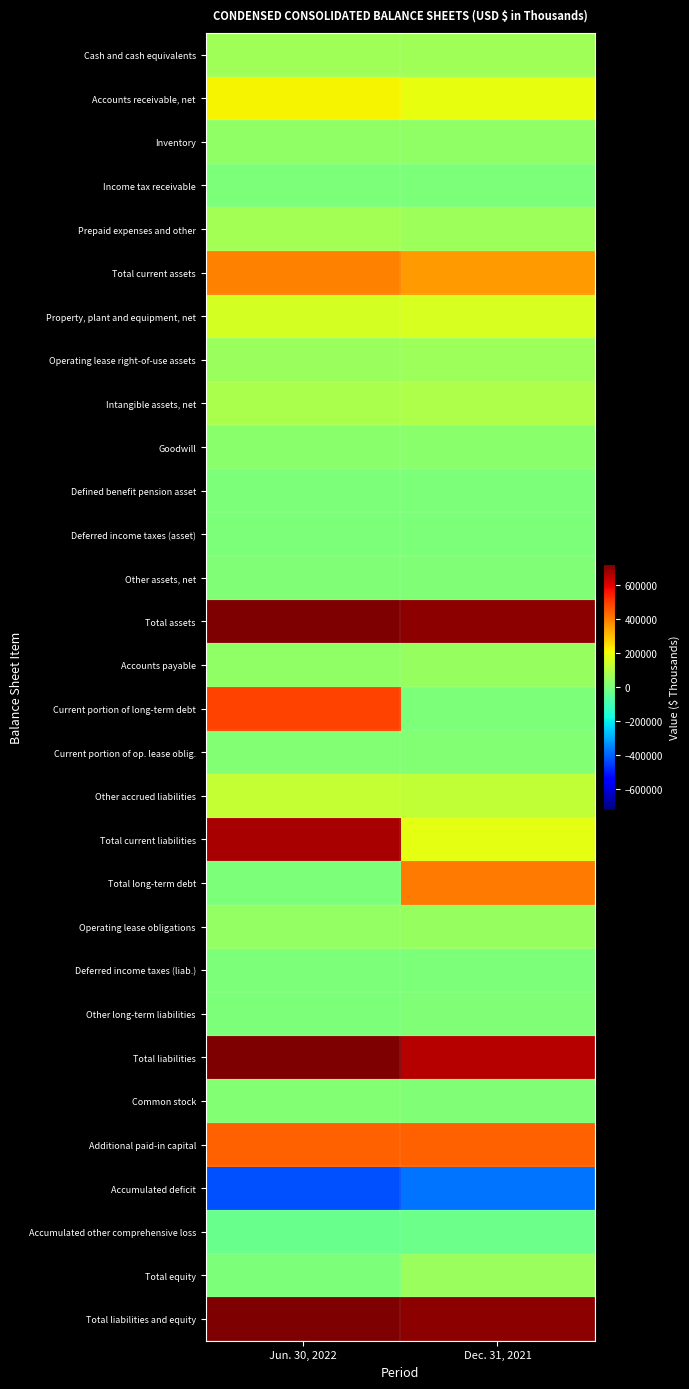

What is the difference between the highest and lowest values at Dec. 31, 2021?

1080069